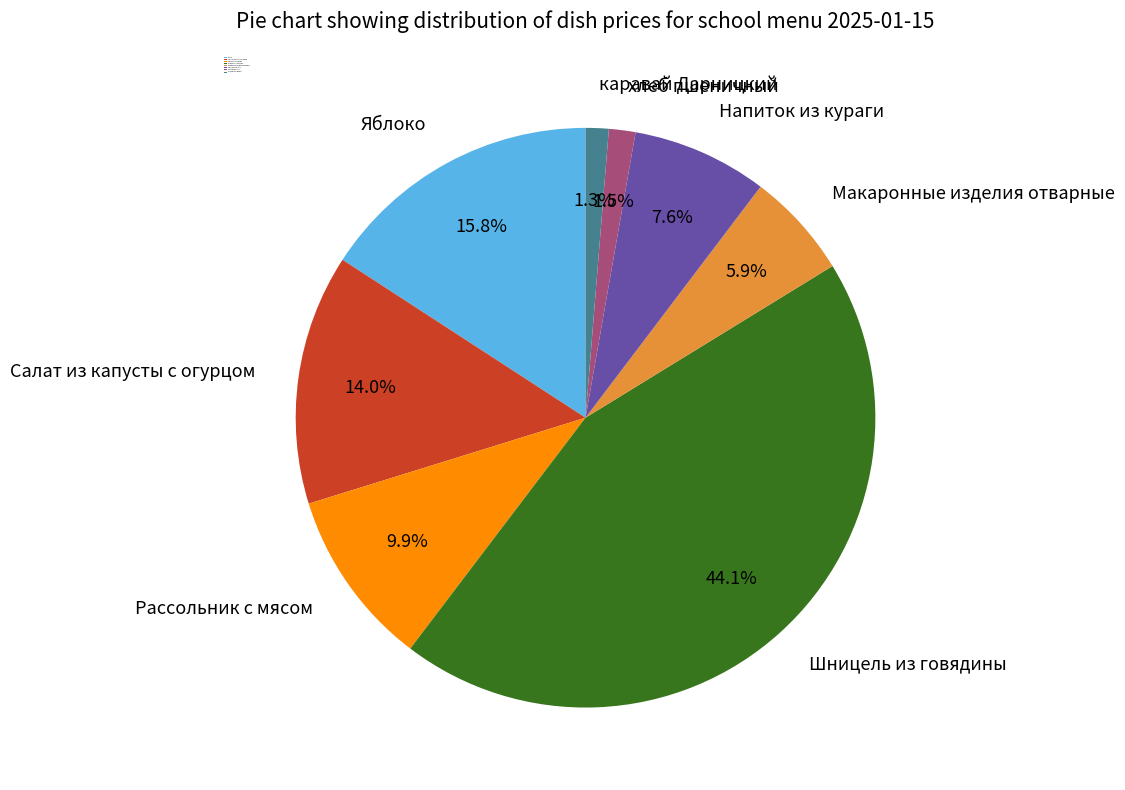

True or false: Яблоко accounts for 11% of the total.

False